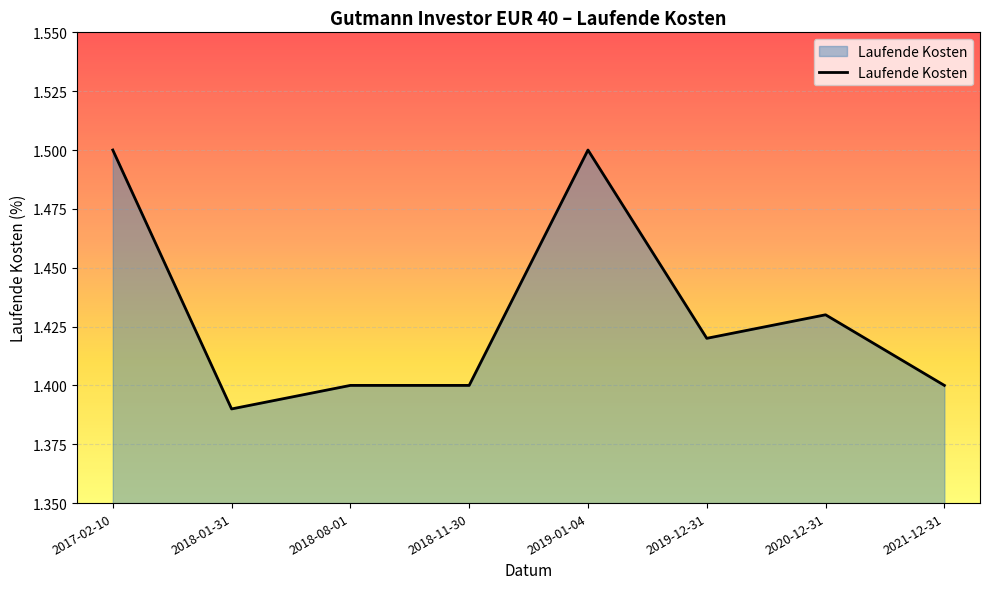

What is the greatest value displayed?

1.5